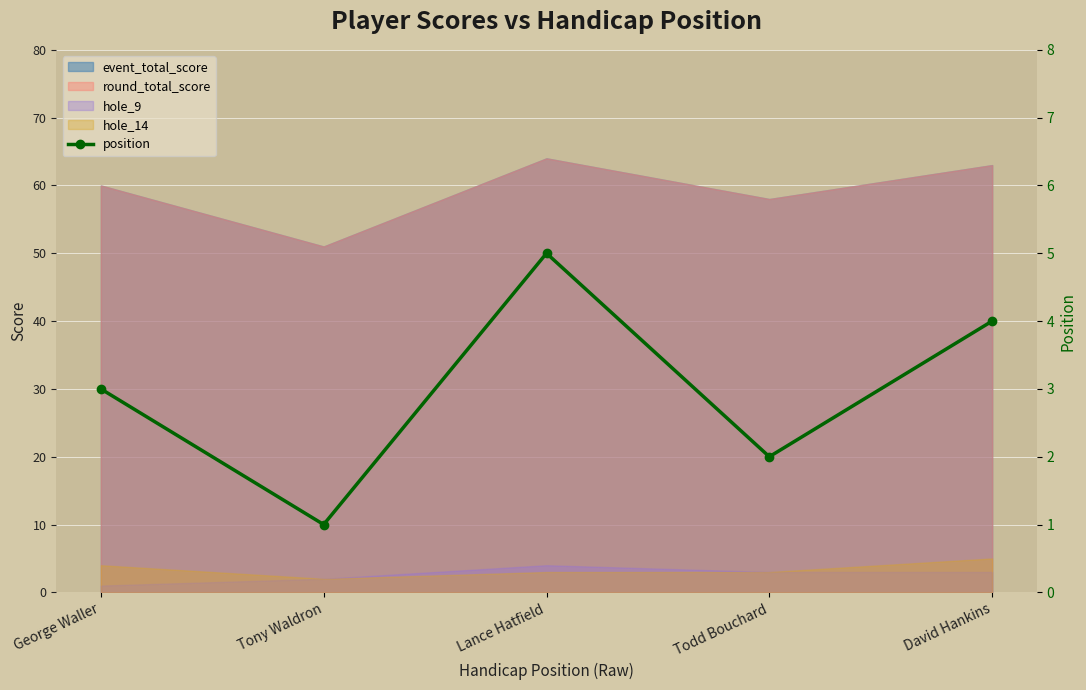

Rank the categories by value from lowest to highest.

Tony Waldron, Todd Bouchard, George Waller, David Hankins, Lance Hatfield